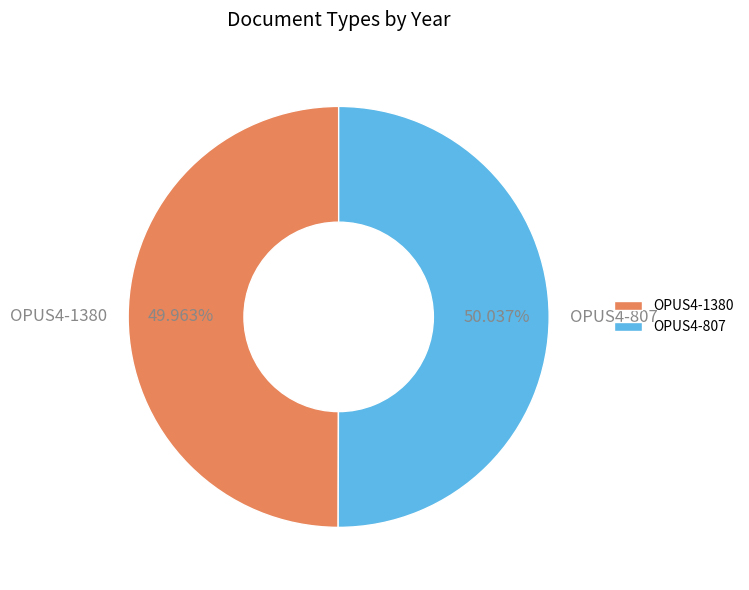

The OPUS4-1380 slice represents 50% of the pie. True or false?

True